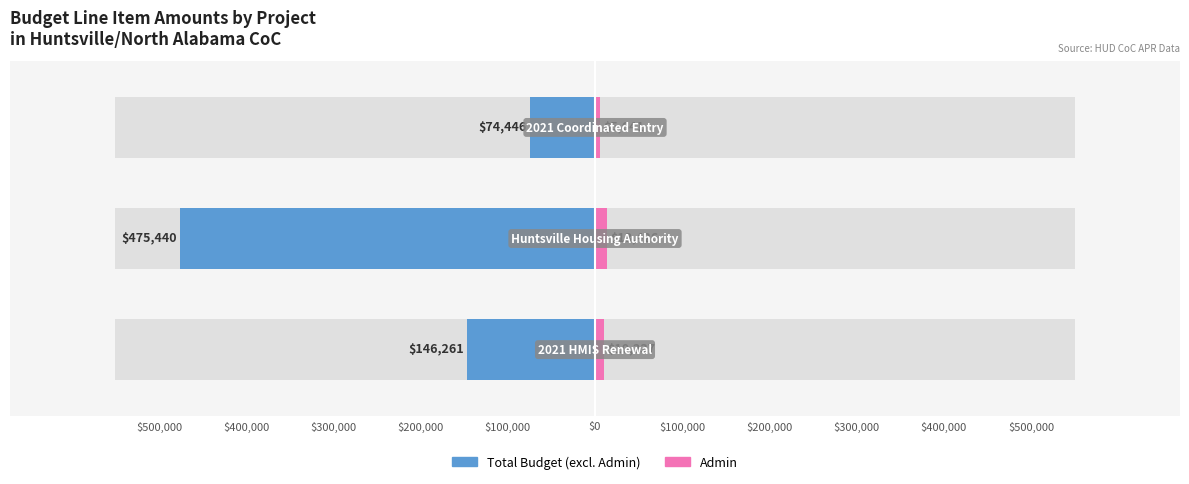

What is the highest value of the Admin series?

13426